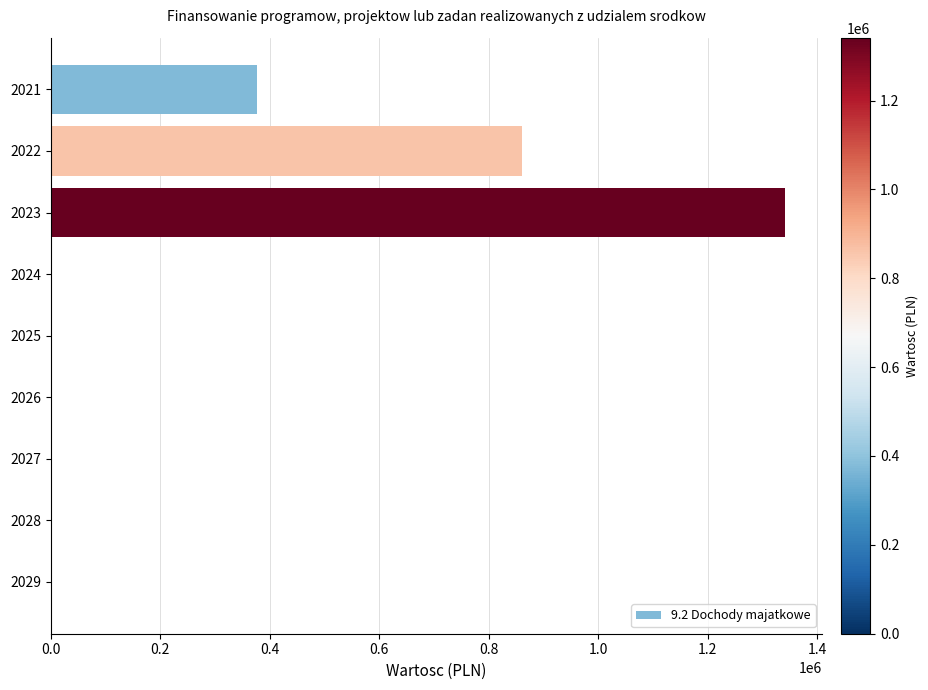

Reading bottom to top, extract all data points from this chart.

2029=0	2028=0	2027=0	2026=0	2025=0	2024=0	2023=1341538	2022=861064	2021=377259